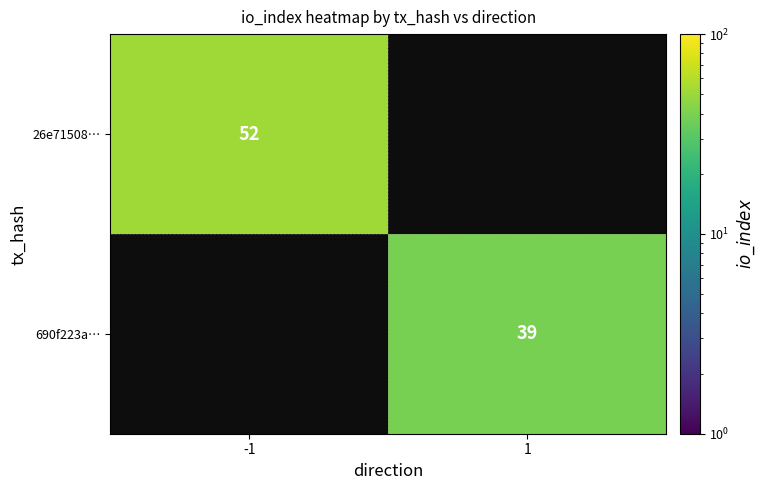

The 26e71508… series shows 52 at -1. True or false?

True